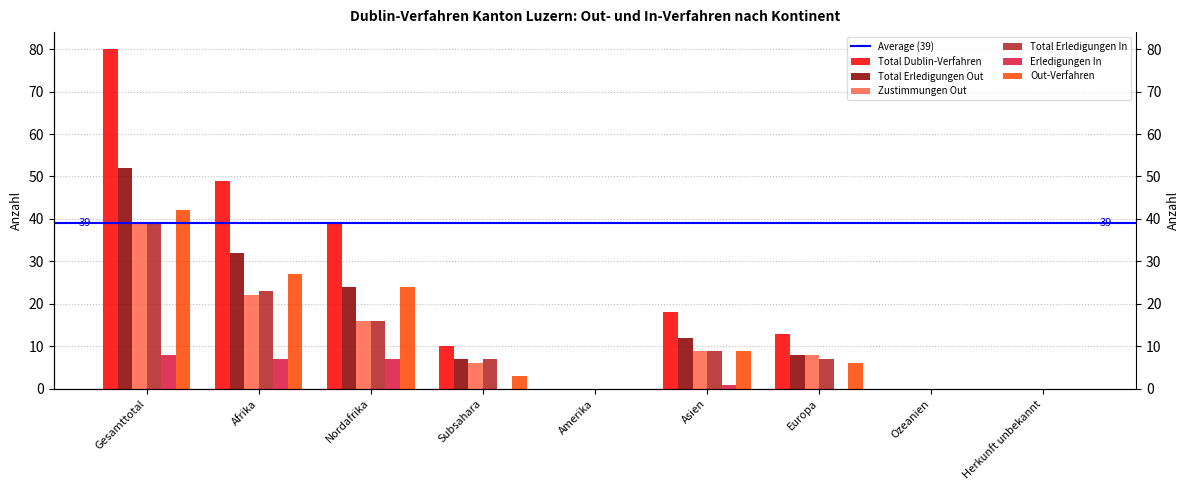

How many bars are there in each group?

6